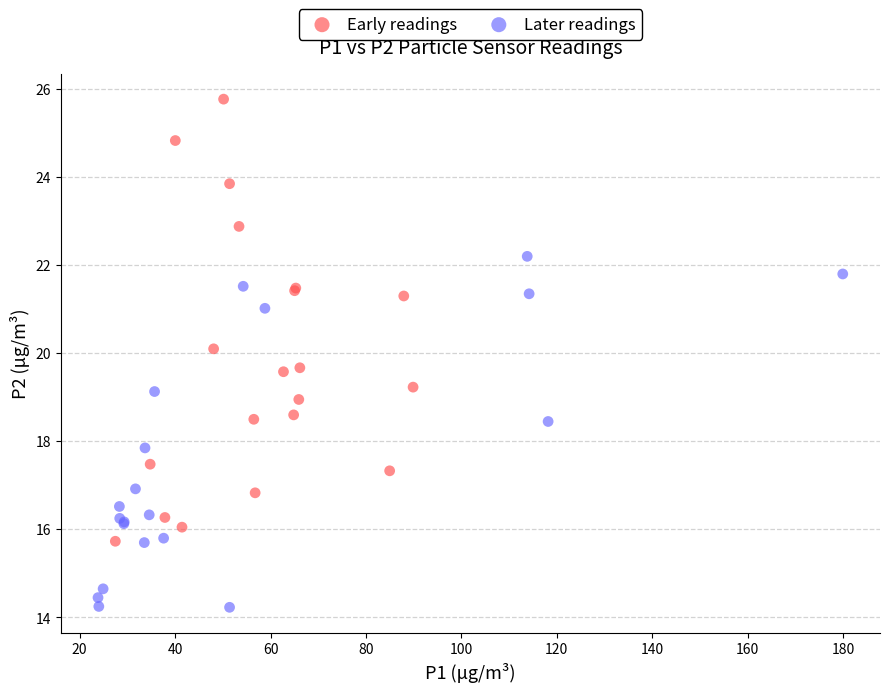

Which series reaches the maximum Y coordinate?

Early readings